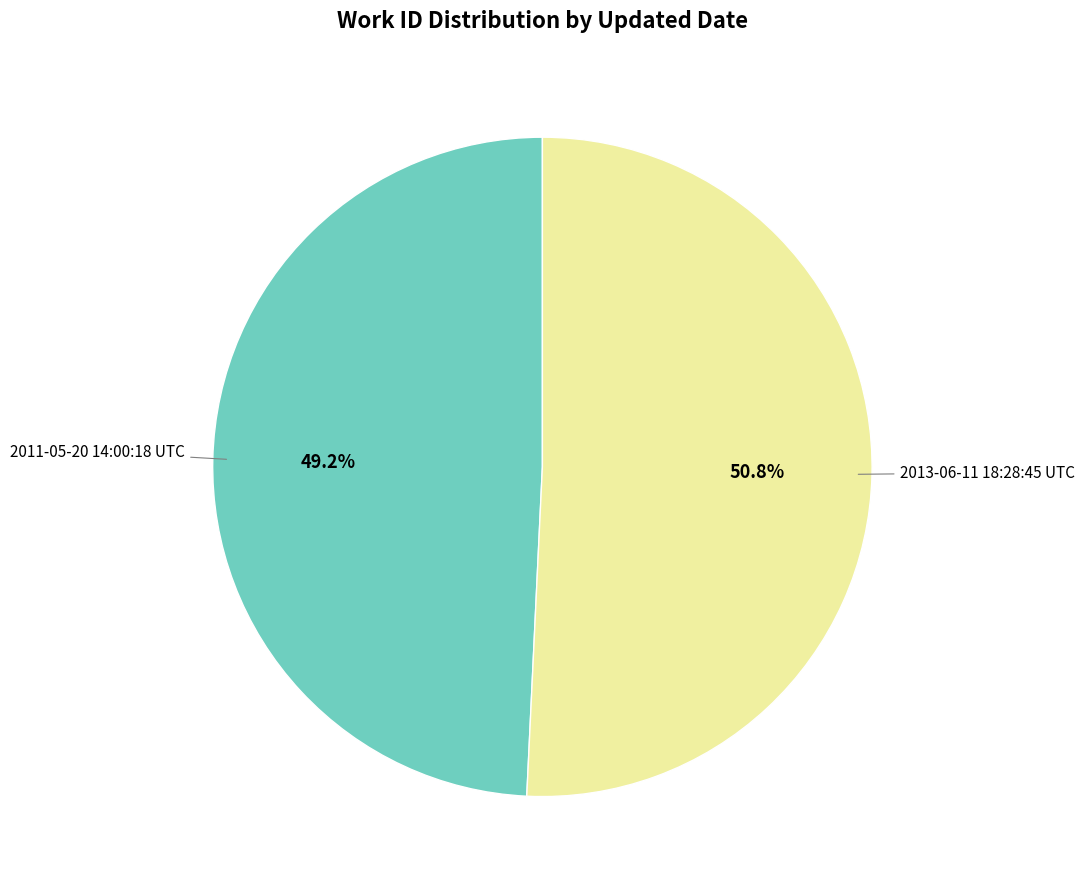

Is there a majority slice in this chart?

Yes